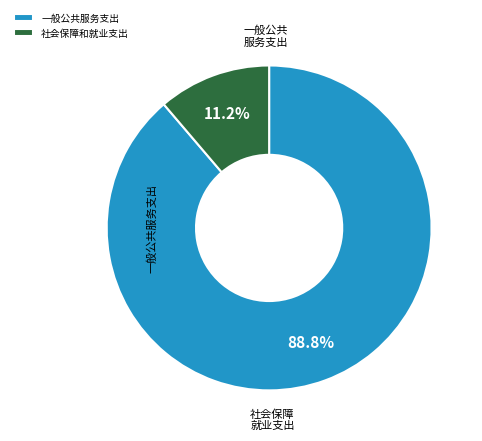

Rank the categories by value from lowest to highest.

社会保障和就业支出, 一般公共服务支出